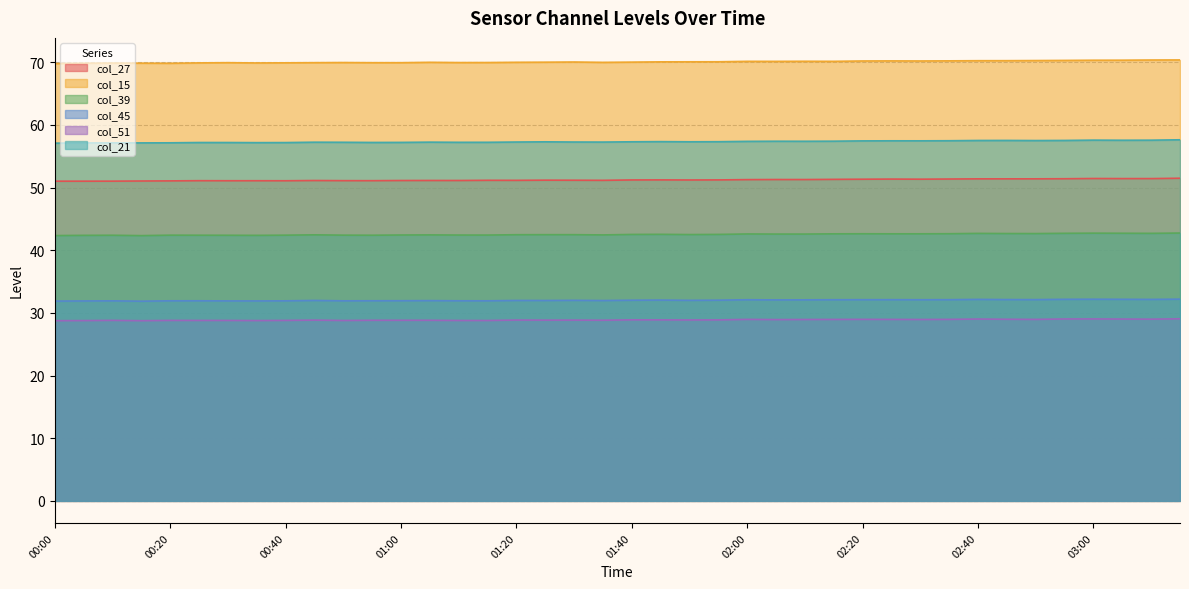

What is the label of the 5th point from the left?

00:20